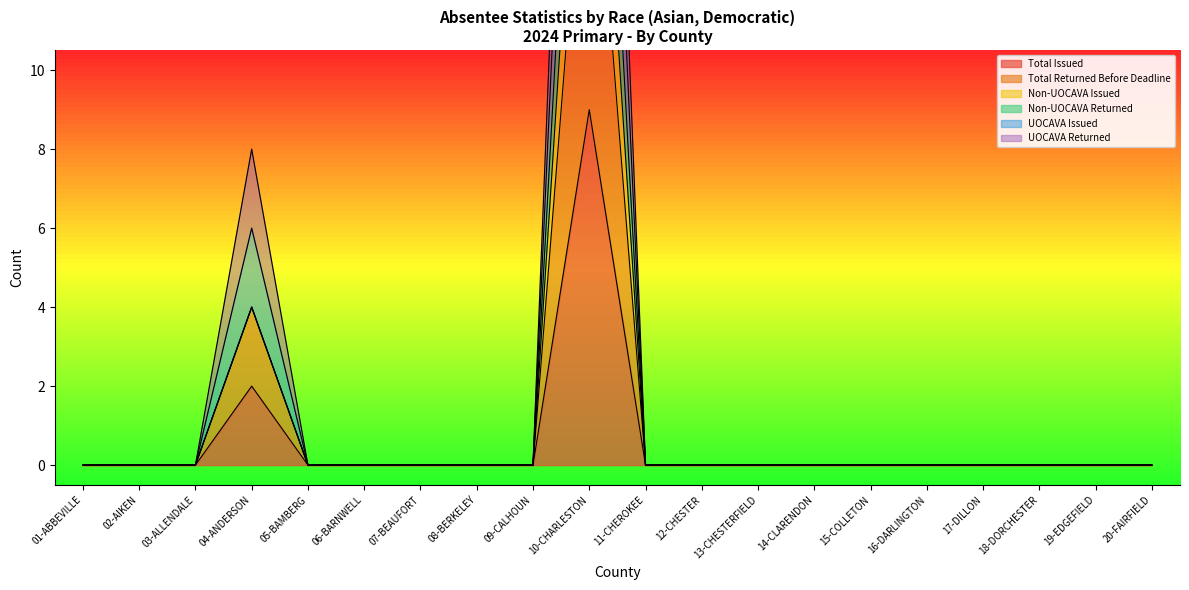

True or false: UOCAVA Issued has more than 1 interior local peaks.

True